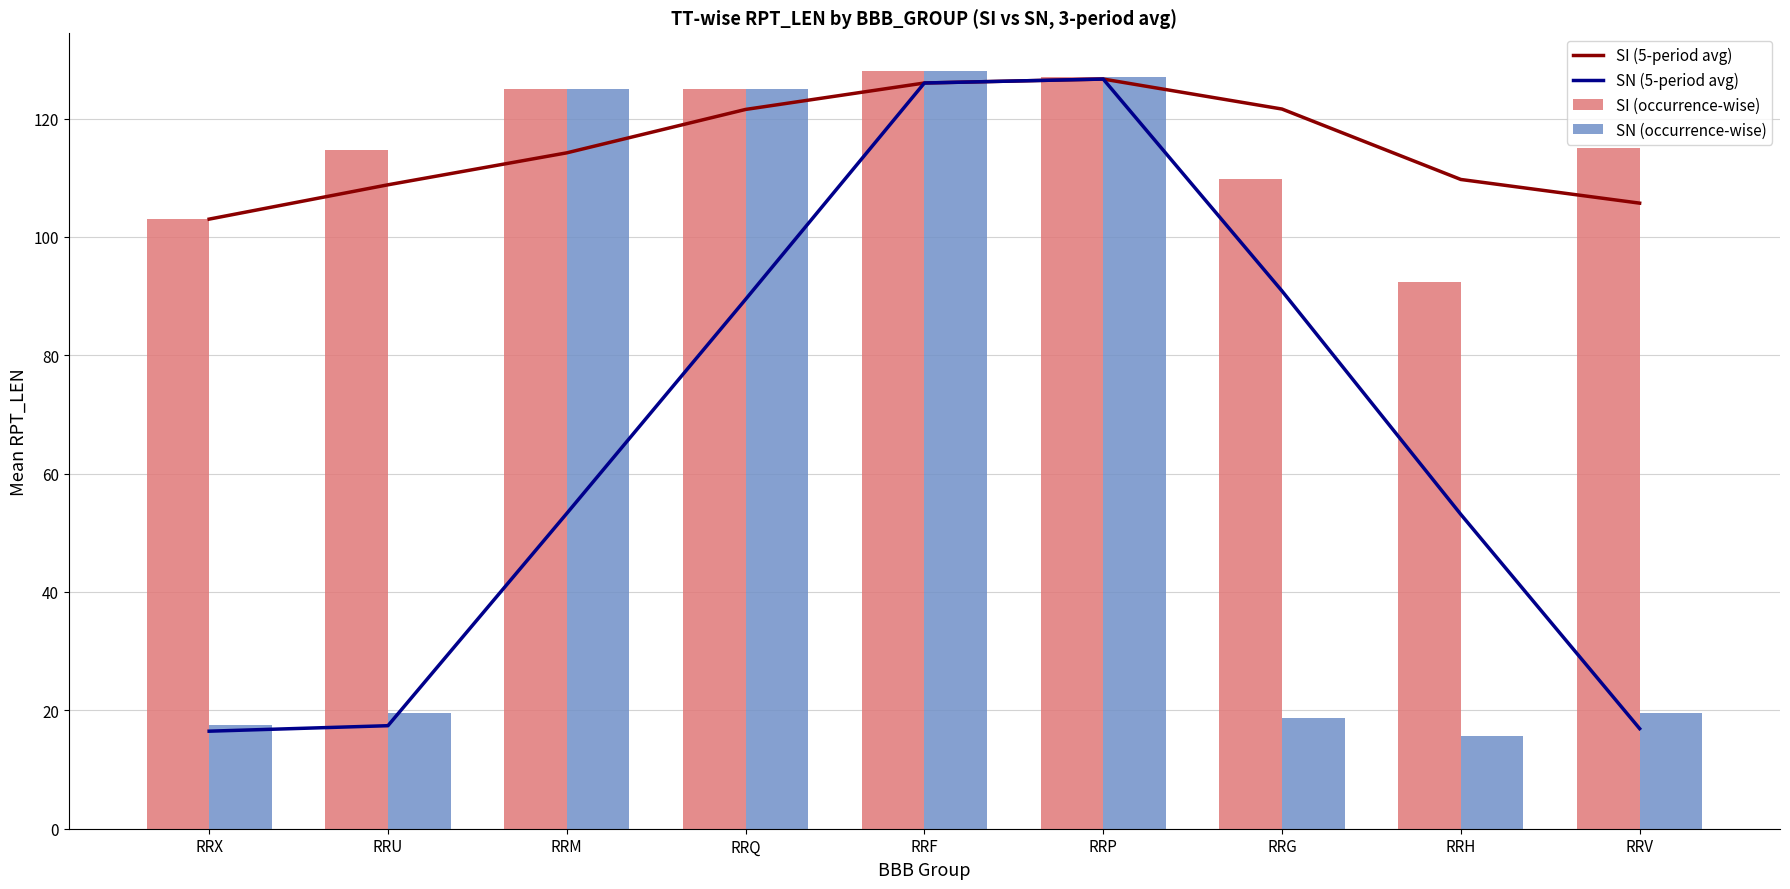

Is it true that SN (5-period avg) equals 53.1 at RRH?

True